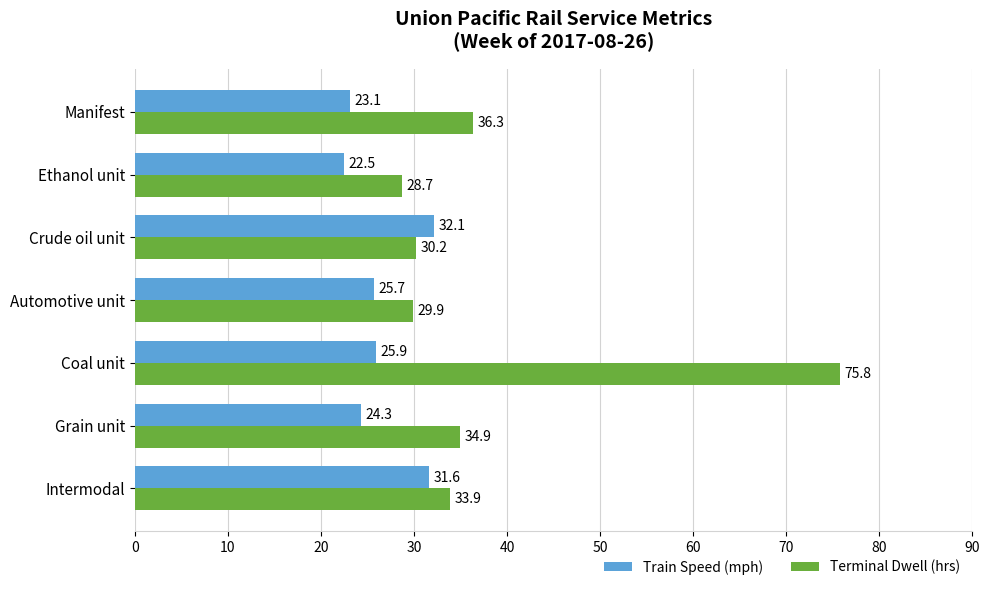

The value of Terminal Dwell (hrs) at Manifest is 36.3. True or false?

True